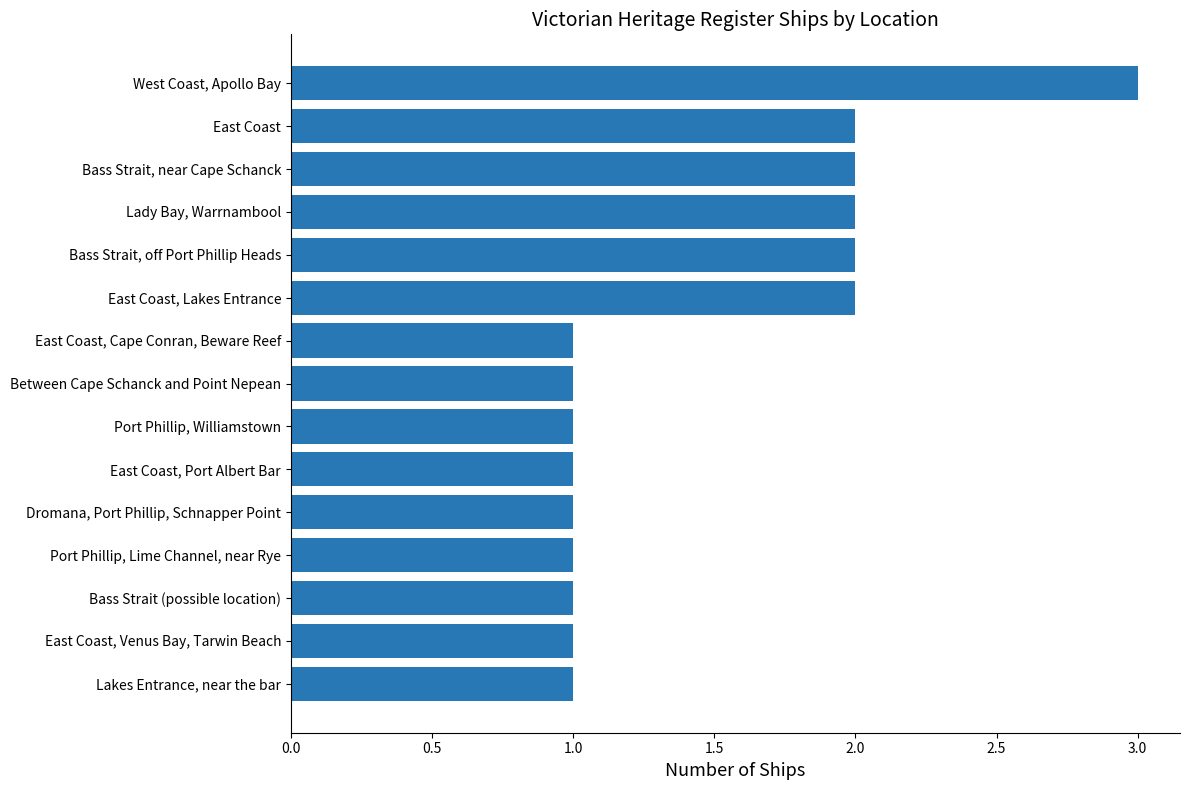

At which category does the chart reach its peak across all series?

West Coast, Apollo Bay